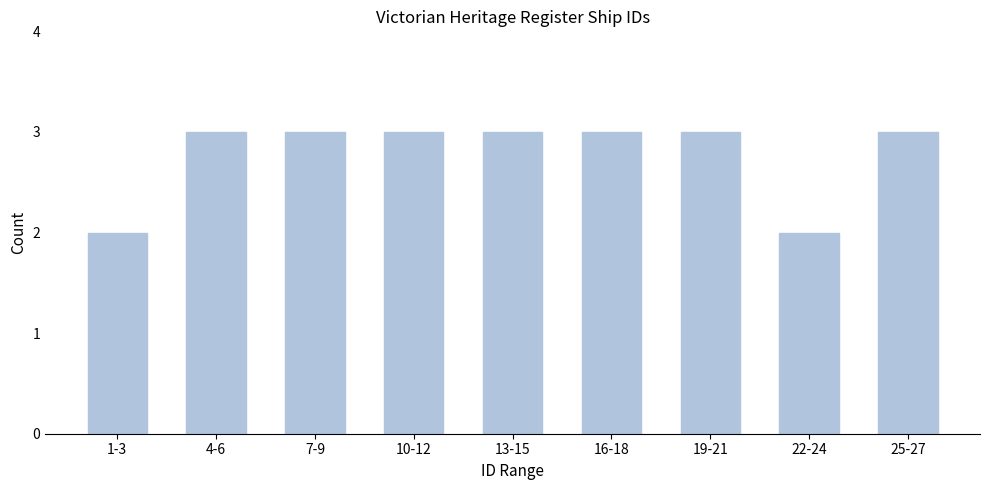

Reading right to left, transcribe all the data shown in this chart.

3	2	3	3	3	3	3	3	2